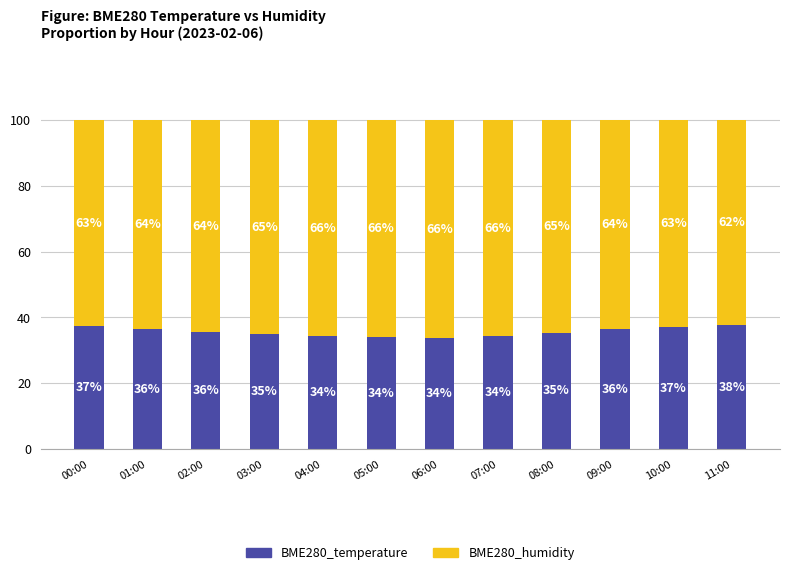

Is it true that BME280_temperature equals 18.6 at 07:00?

False